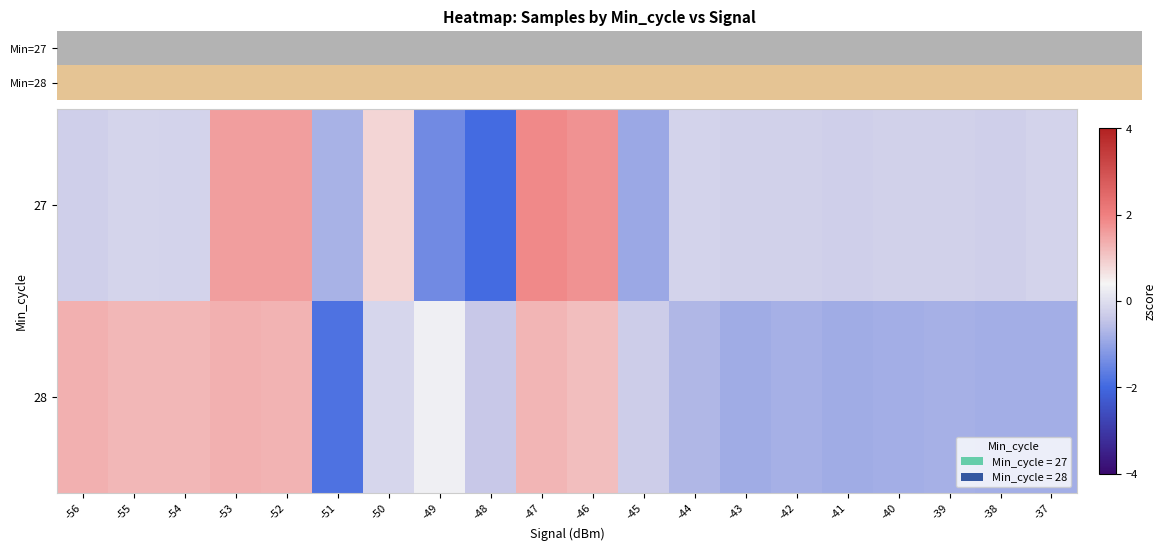

Rank the categories by 28 value from highest to lowest.

-53, -56, -52, -47, -55, -54, -46, -49, -50, -45, -48, -44, -39, -42, -38, -37, -40, -41, -43, -51